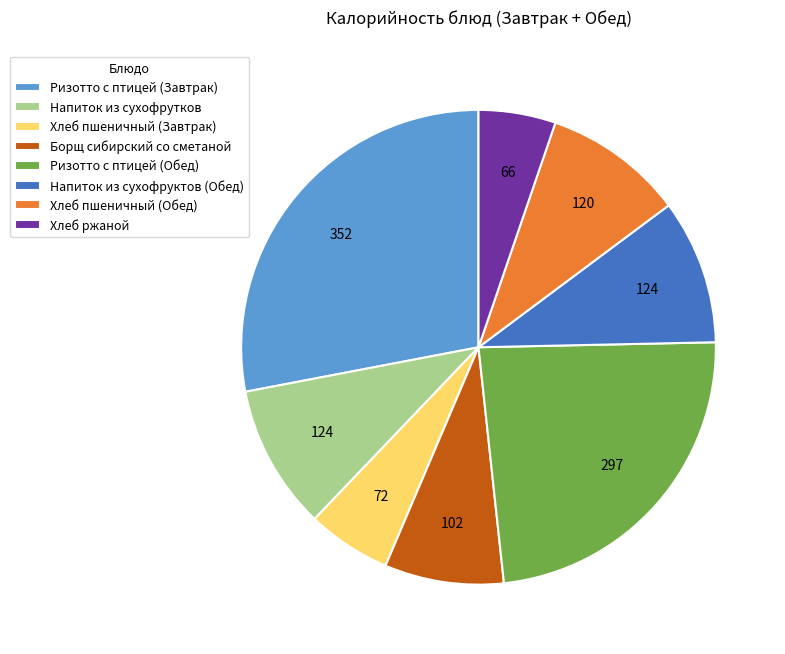

Approximately how many times larger is the value at Хлеб пшеничный (Обед) compared to Хлеб ржаной?

1.8